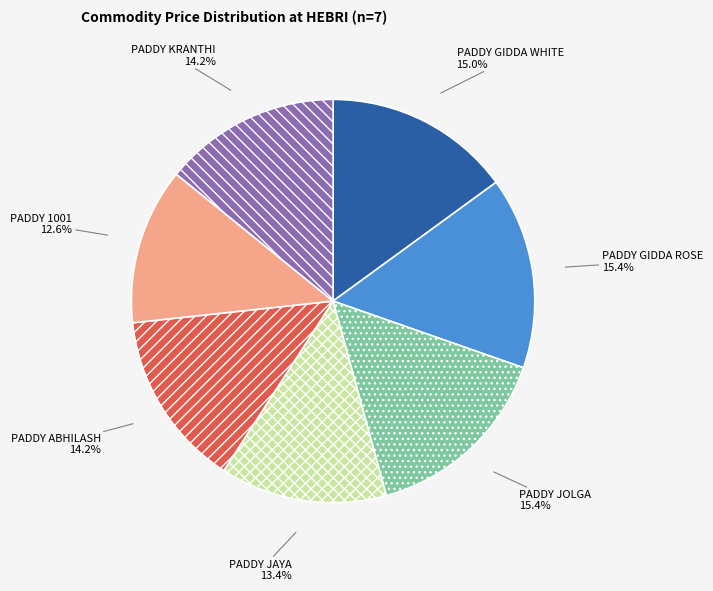

Is there any slice that represents more than half of the pie?

No